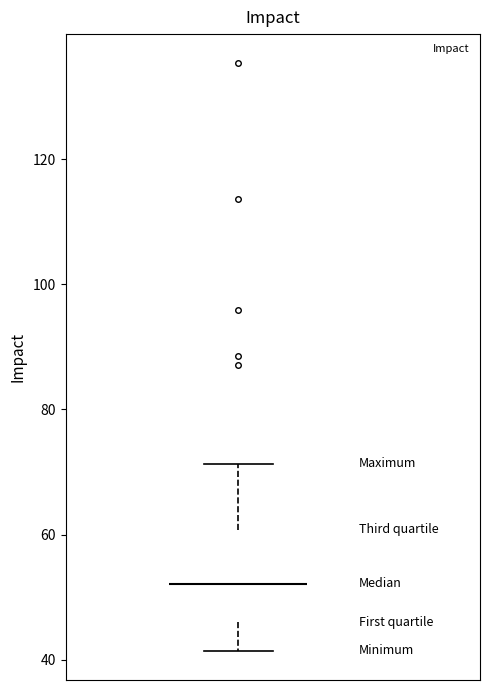

Read this box plot against the y-axis: the position of the median line, the range covered by the box, and the ends of both whiskers. The values are not printed on the chart, so give them approximately, as read against the axis.

median 52, box 46 to 60, whiskers 42 to 72